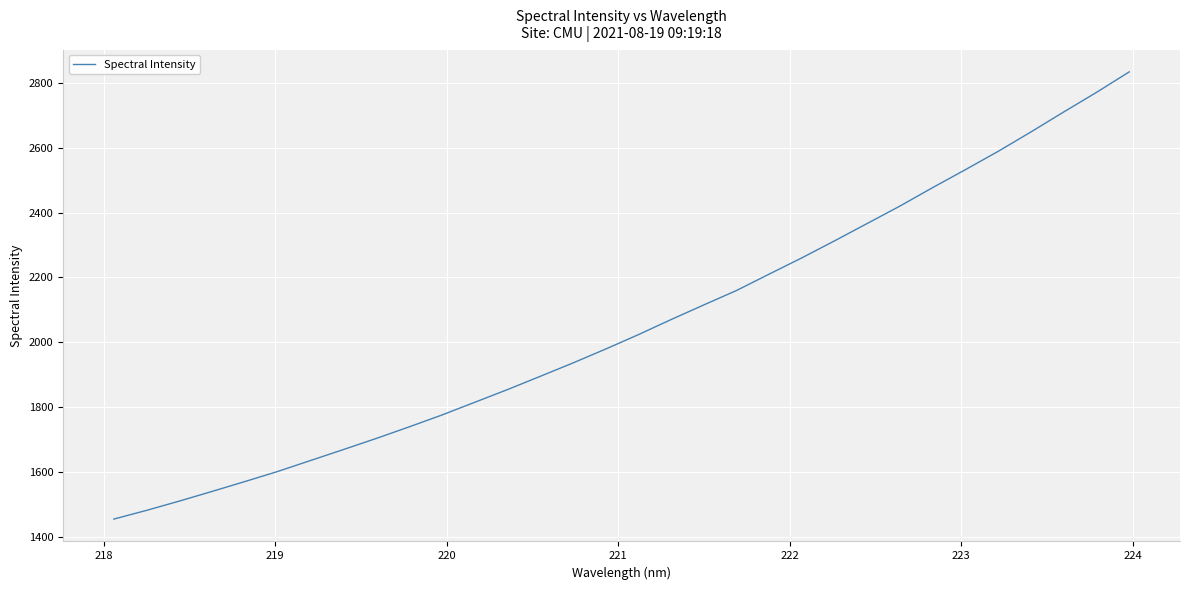

True or false: there are more than 1 points higher than both neighbors.

False